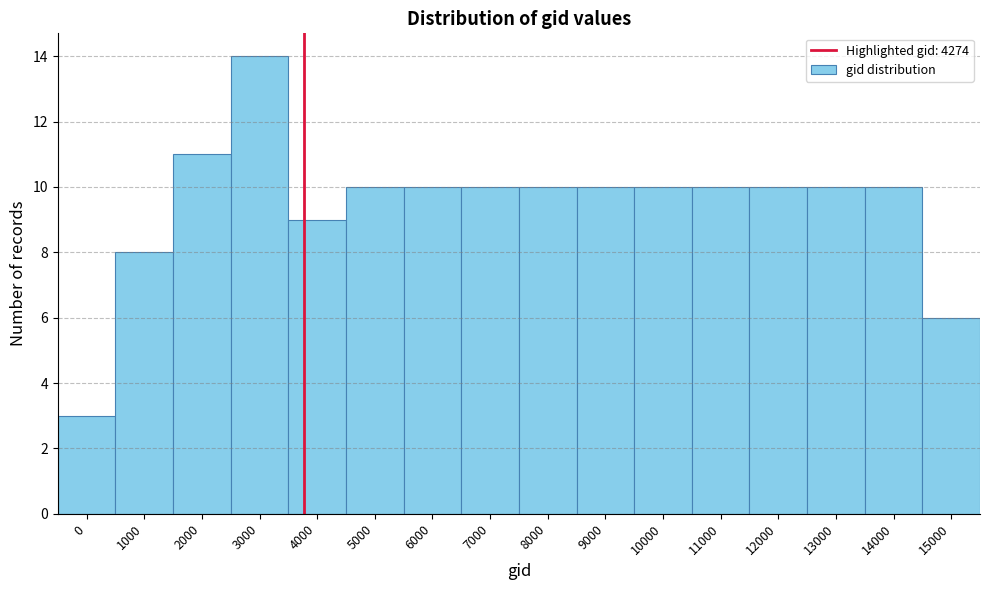

Reading right to left, transcribe all the data shown in this chart.

6	10	10	10	10	10	10	10	10	10	10	9	14	11	8	3